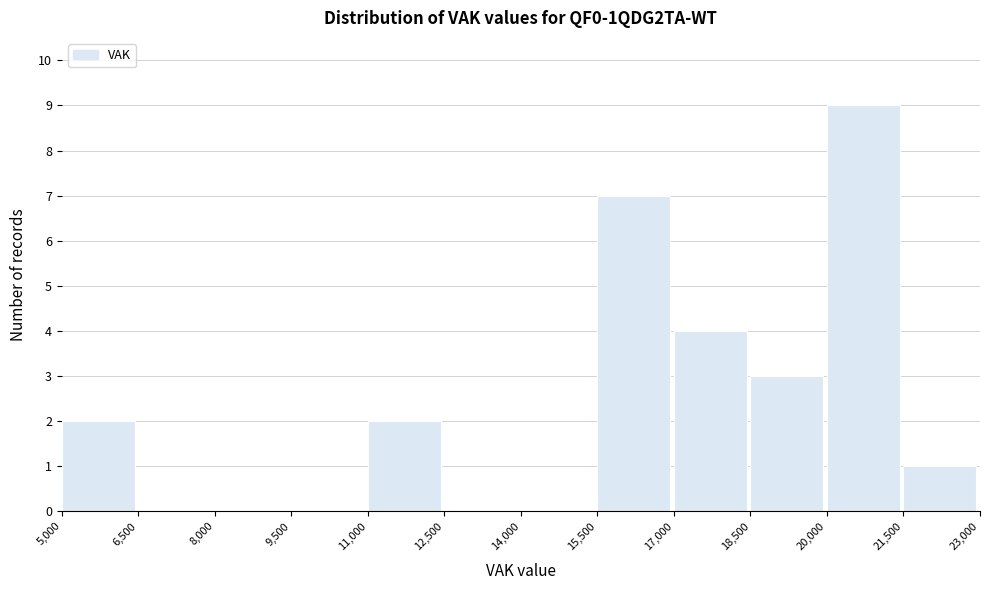

Reading left to right, transcribe this chart: for each bar, give the range it covers on the x-axis and its height. The values are not printed on the chart, so give them approximately, as read against the axis.

5,000 to 6,500: 2
6,500 to 8,000: 0
8,000 to 9,500: 0
9,500 to 11,000: 0
11,000 to 12,500: 2
12,500 to 14,000: 0
14,000 to 15,500: 0
15,500 to 17,000: 7
17,000 to 18,500: 4
18,500 to 20,000: 3
20,000 to 21,500: 9
21,500 to 23,000: 1